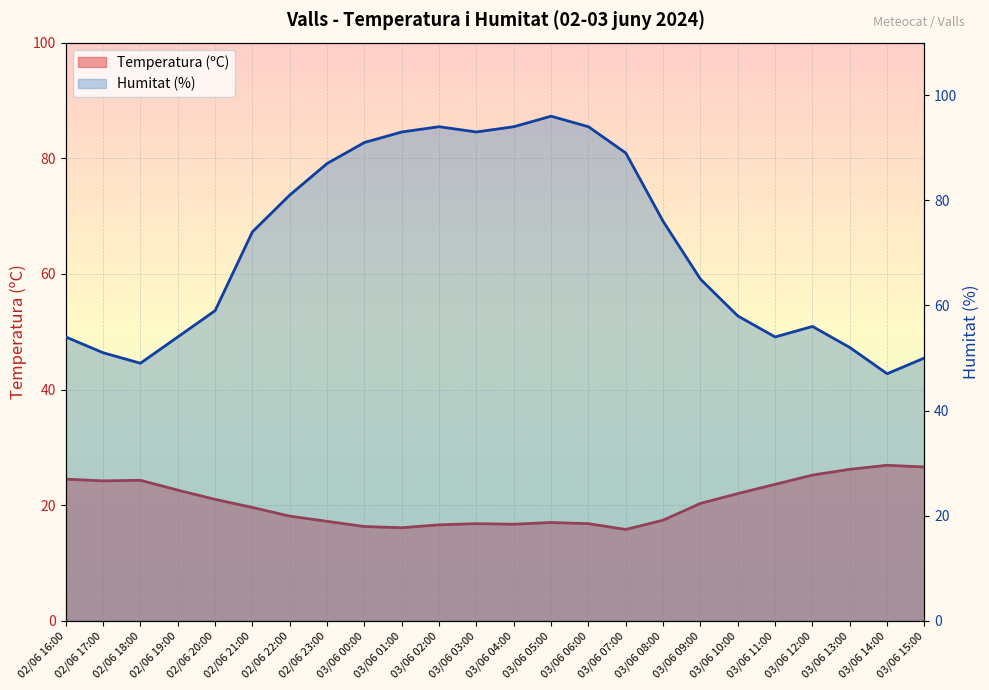

How many data points does each series have?

24